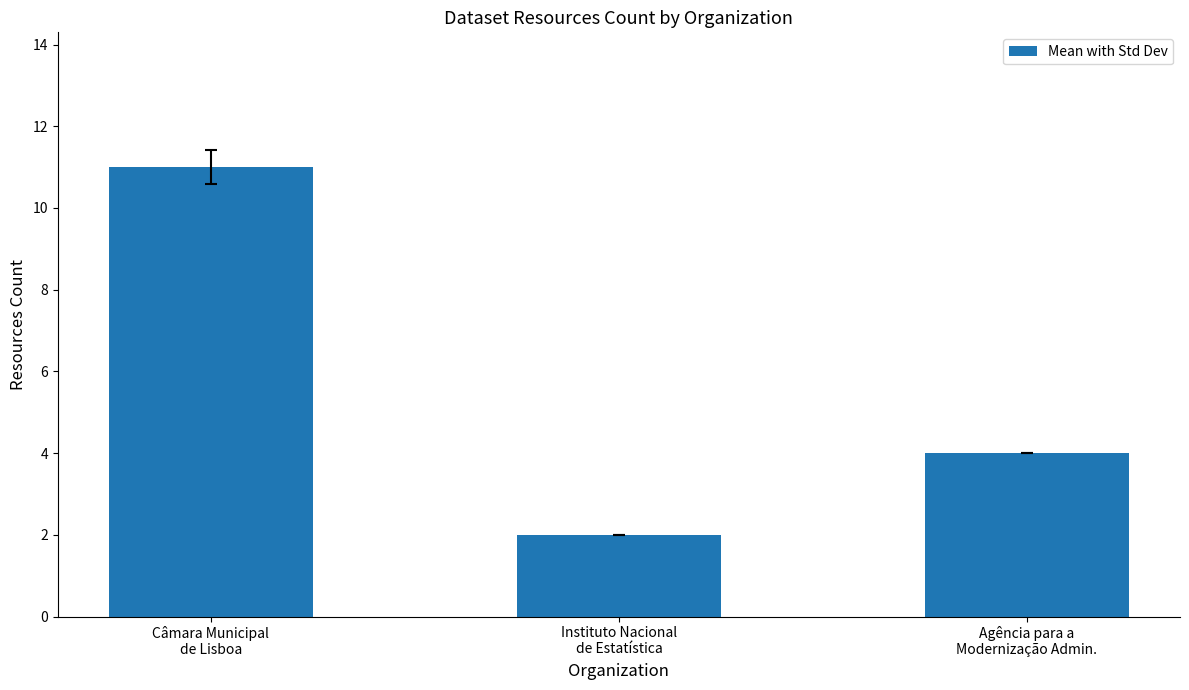

List the labels in order of value, largest first.

Câmara Municipal
de Lisboa, Agência para a
Modernização Admin., Instituto Nacional
de Estatística